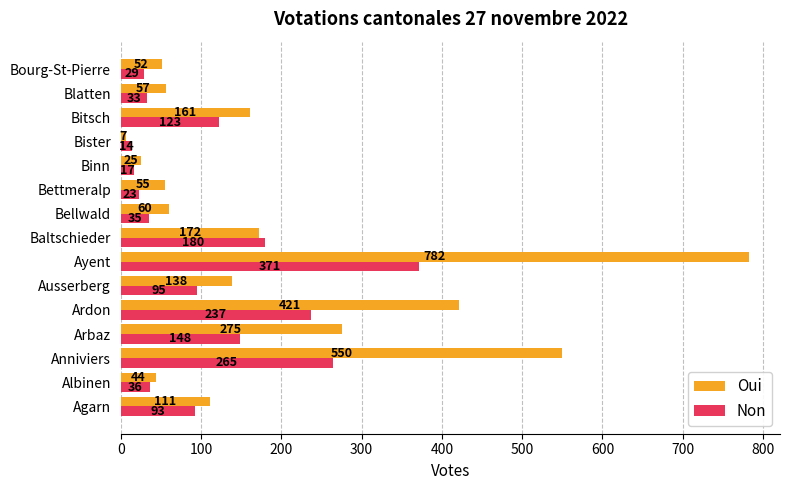

At which category is the sum across all series the highest?

Ayent